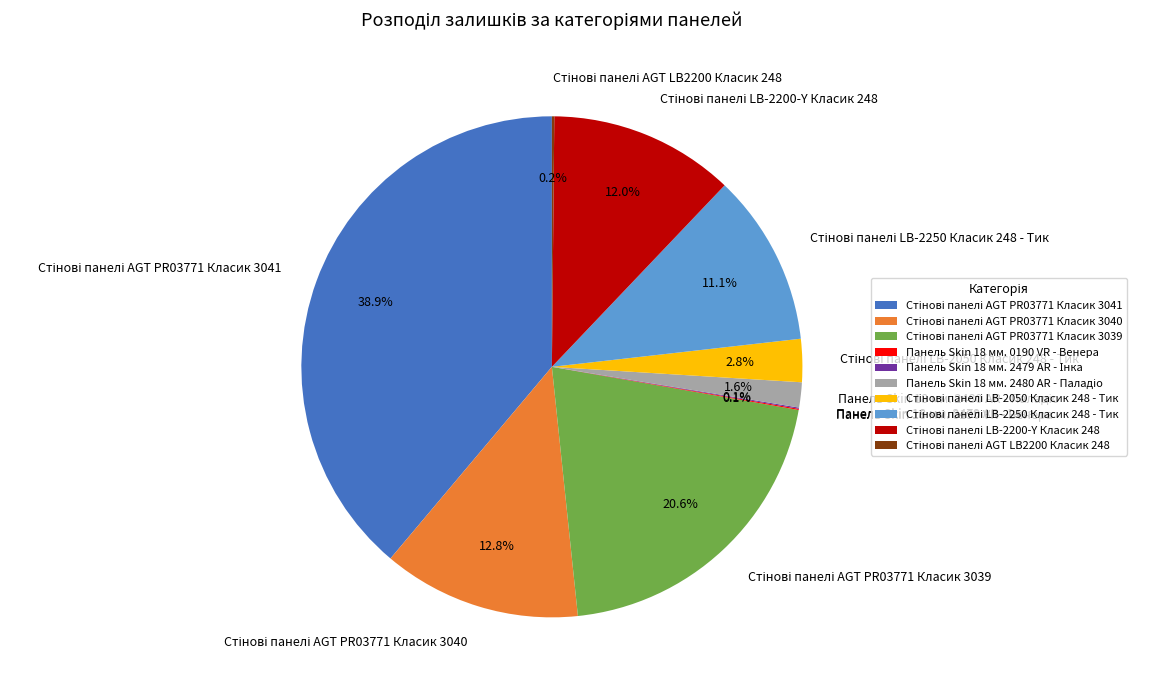

Is there a majority slice in this chart?

No